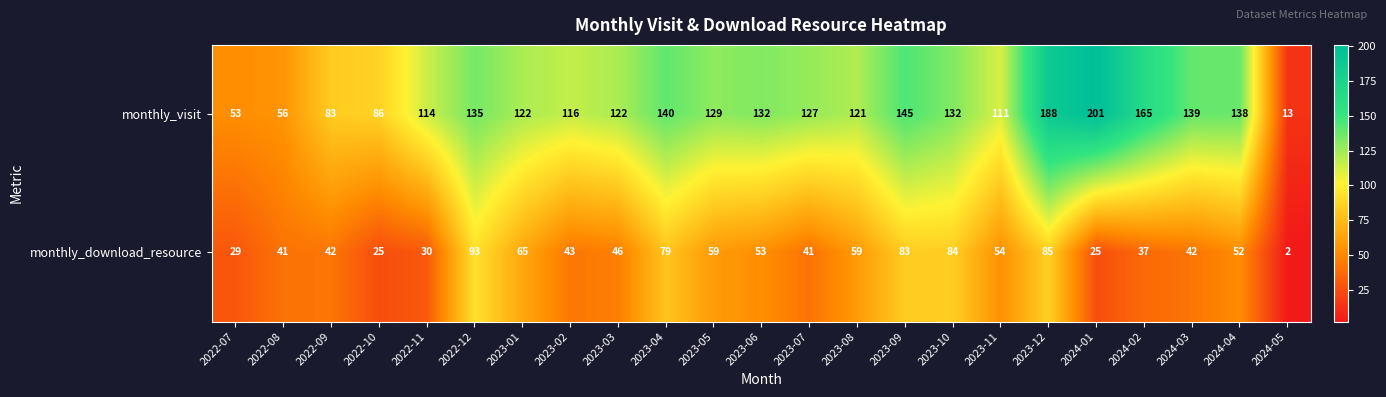

At which label does monthly_visit reach its minimum?

2024-05